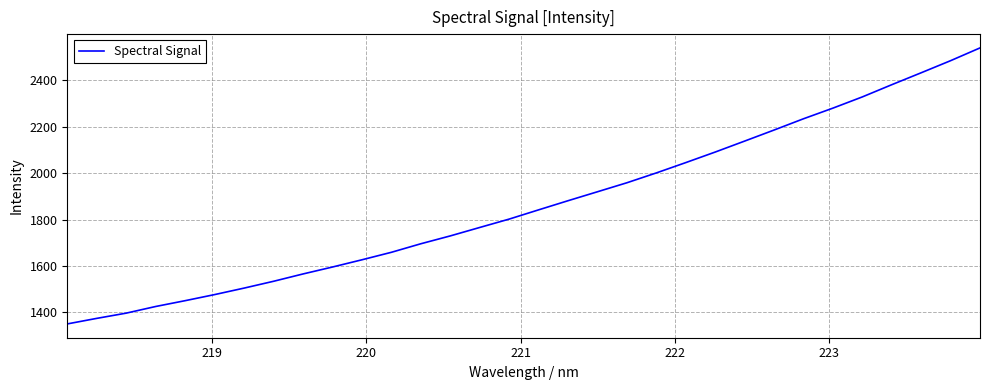

What is the maximum value shown in the chart?

2539.9